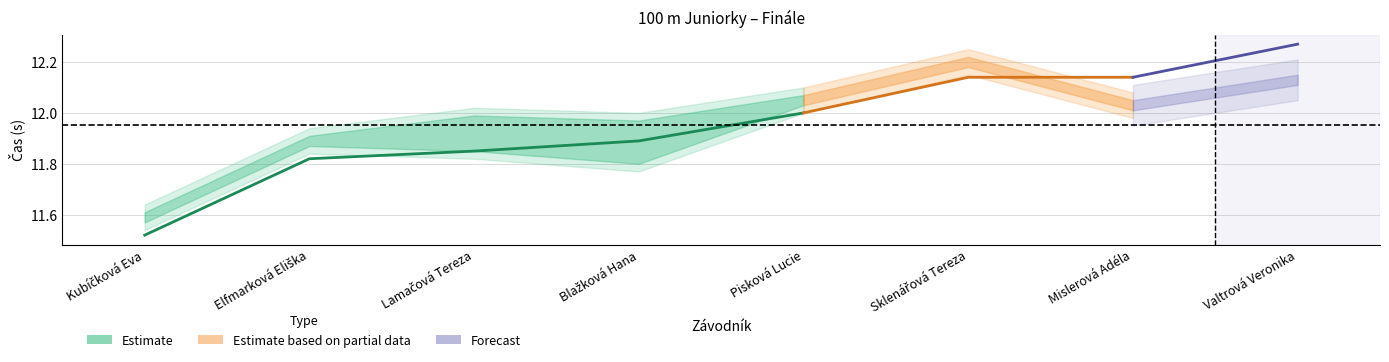

What is the greatest value displayed?

12.3